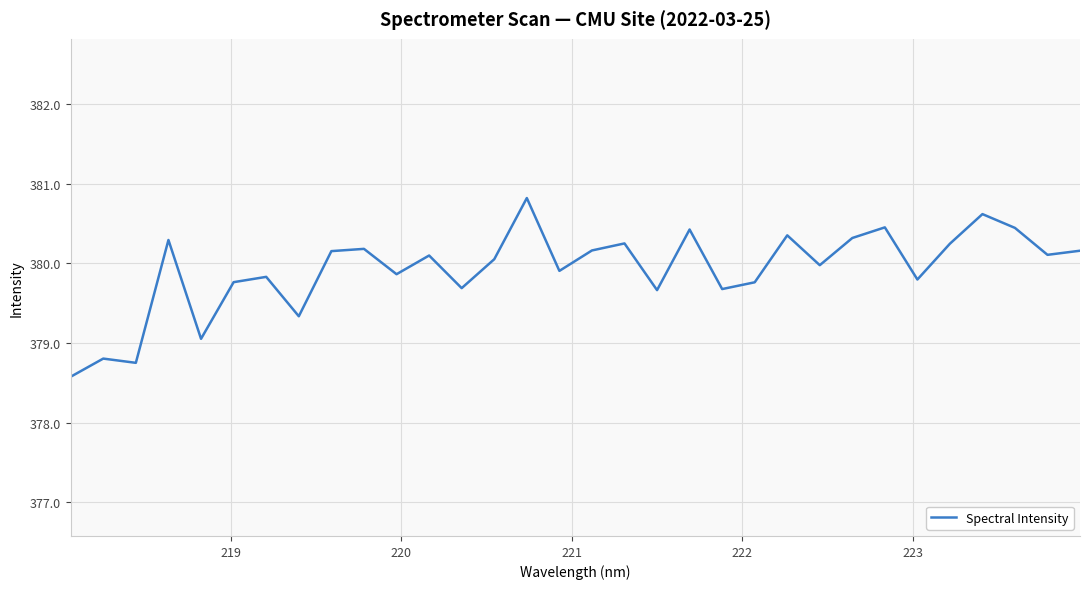

What is the minimum value shown in the chart?

378.6